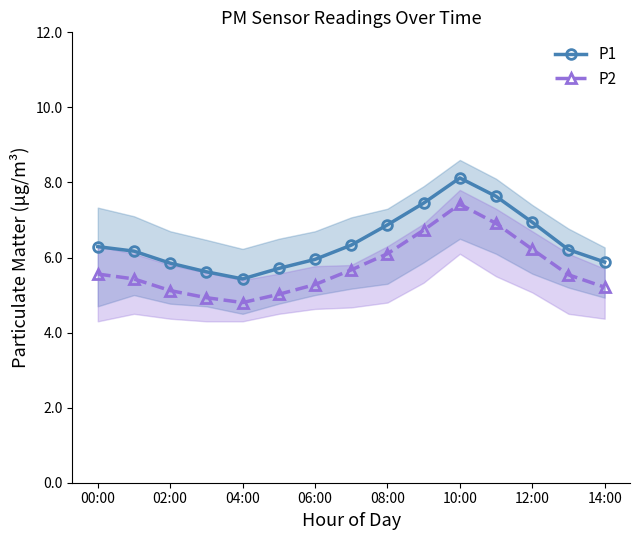

True or false: P2 has a value of 9.6 at 9.

False